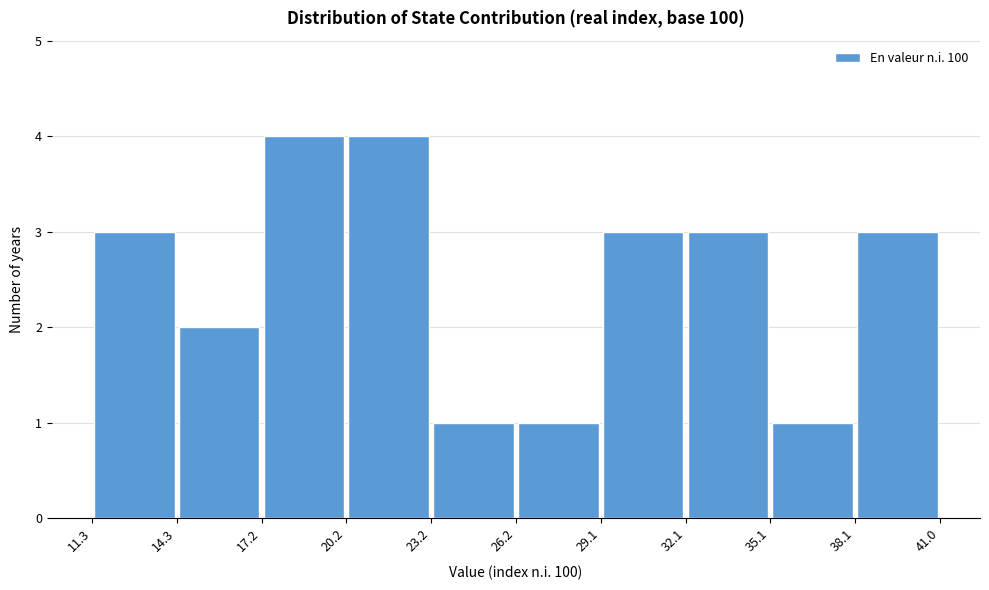

Reading left to right, transcribe this chart: for each bar, give the range it covers on the x-axis and its height. The values are not printed on the chart, so give them approximately, as read against the axis.

11.3 to 14.3: 3
14.3 to 17.2: 2
17.2 to 20.2: 4
20.2 to 23.2: 4
23.2 to 26.2: 1
26.2 to 29.1: 1
29.1 to 32.1: 3
32.1 to 35.1: 3
35.1 to 38.1: 1
38.1 to 41.0: 3